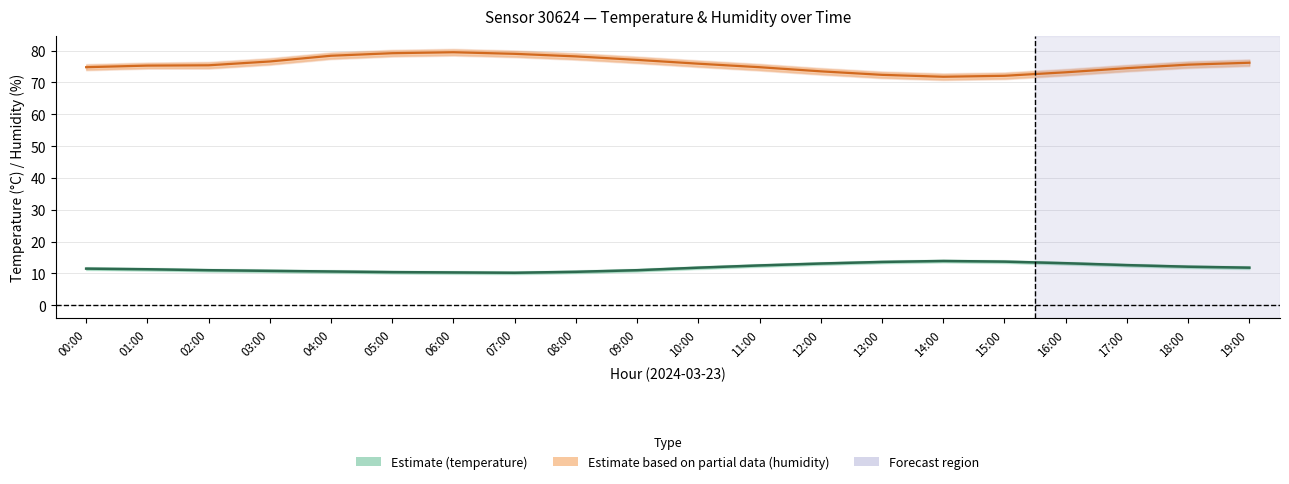

What is the average value of the temperature series?

11.8